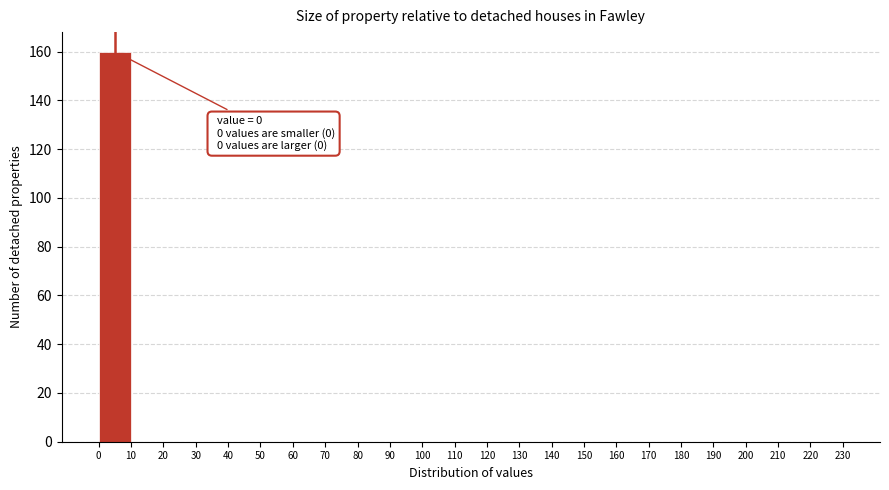

Which range on the x-axis has the tallest bar?

0 to 10